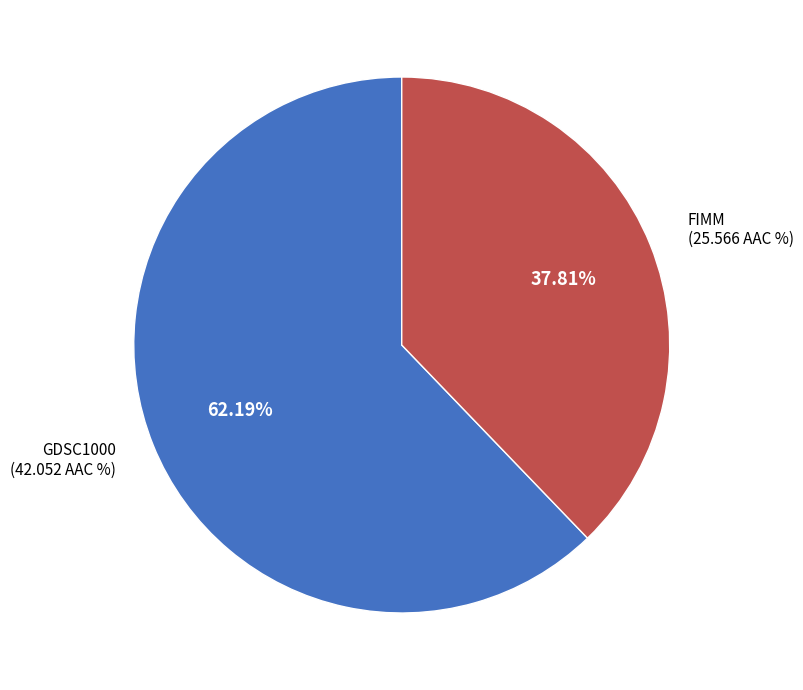

To the nearest percent, what is the difference between the FIMM and GDSC1000 slice percentages?

24%